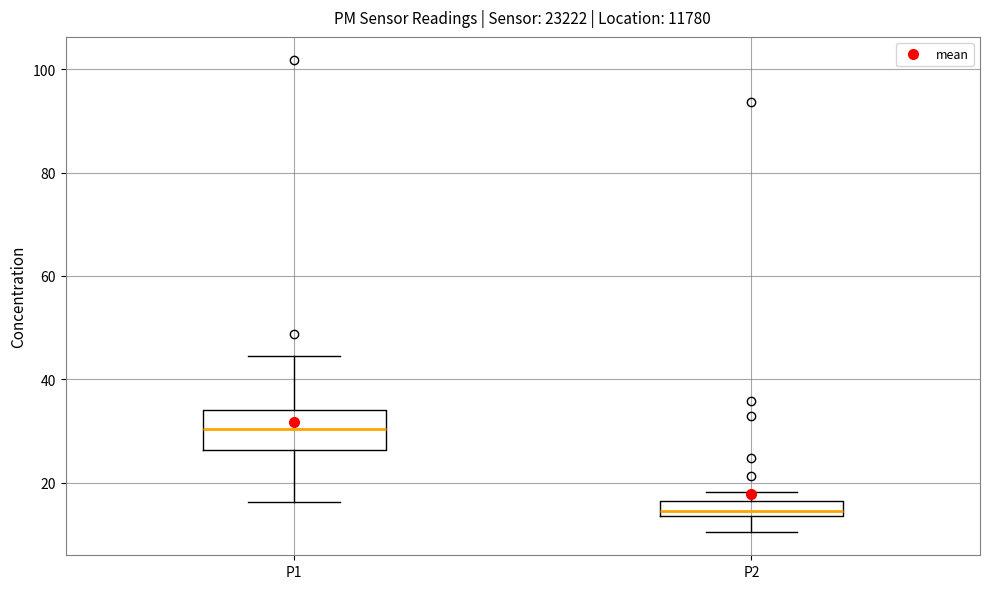

Which box has the highest median line?

P1